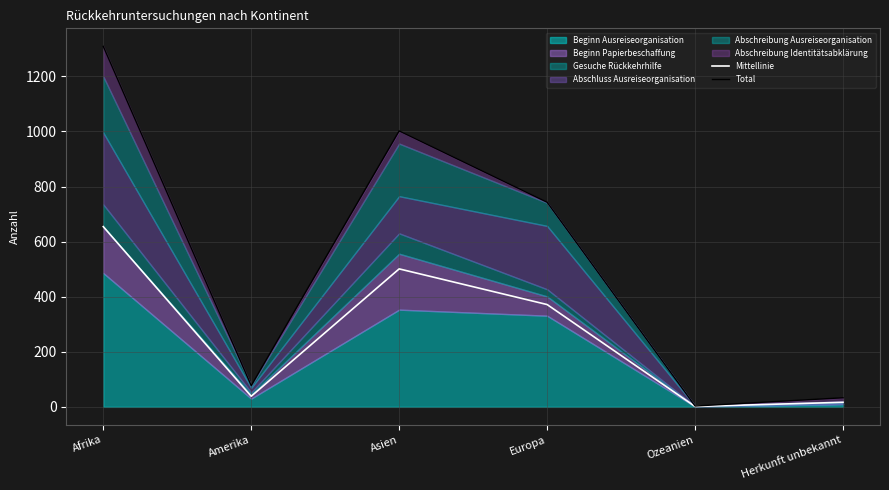

True or false: Total and Mittellinie intersect in this chart.

False